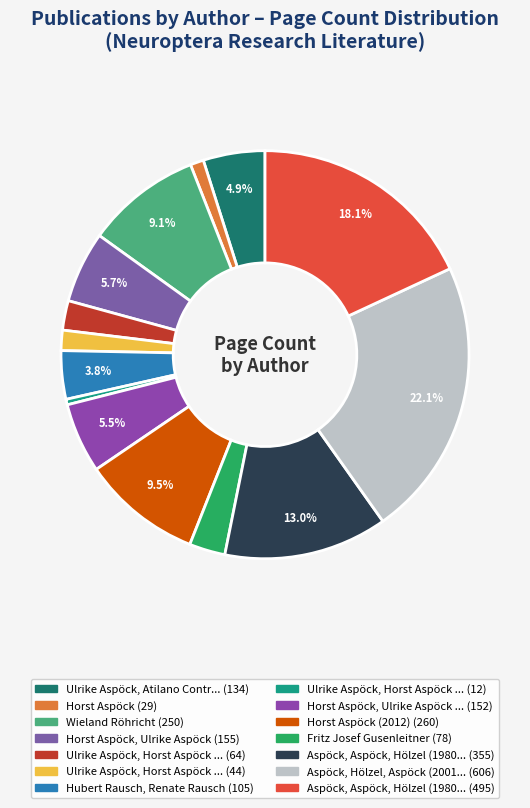

Which slice is the largest?

Aspöck, Hölzel, Aspöck (2001)